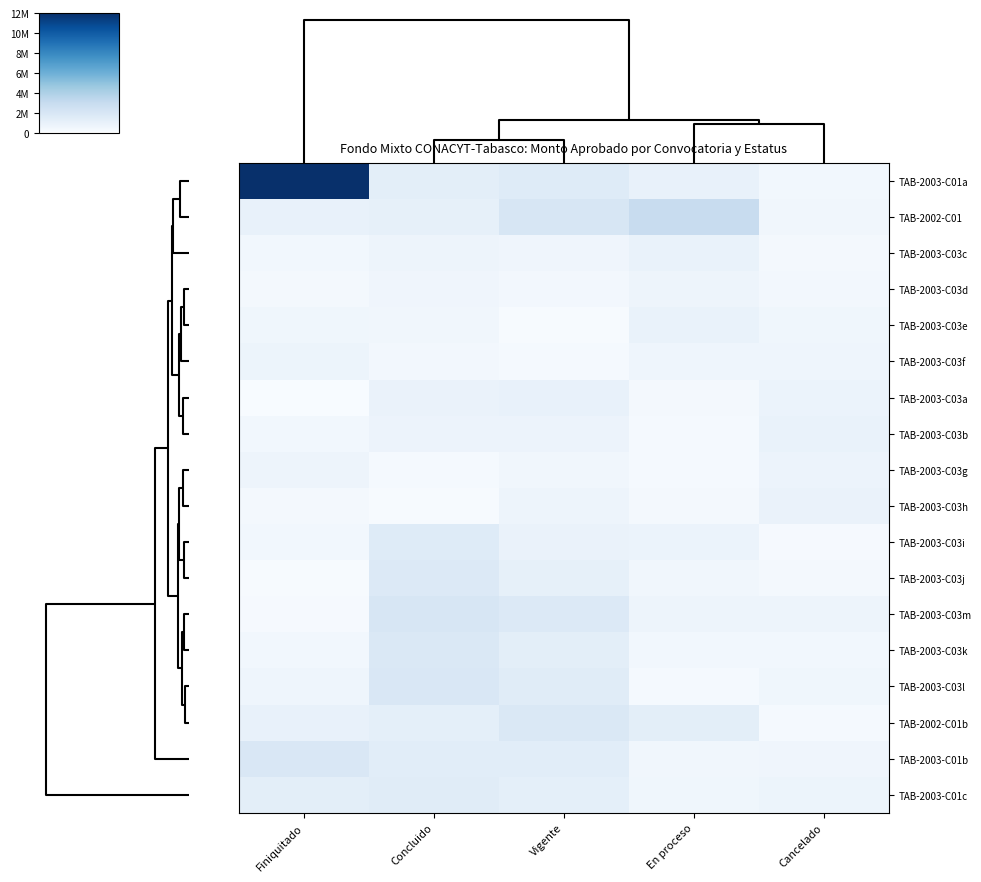

At how many categories does at least one series exceed 8870426?

1